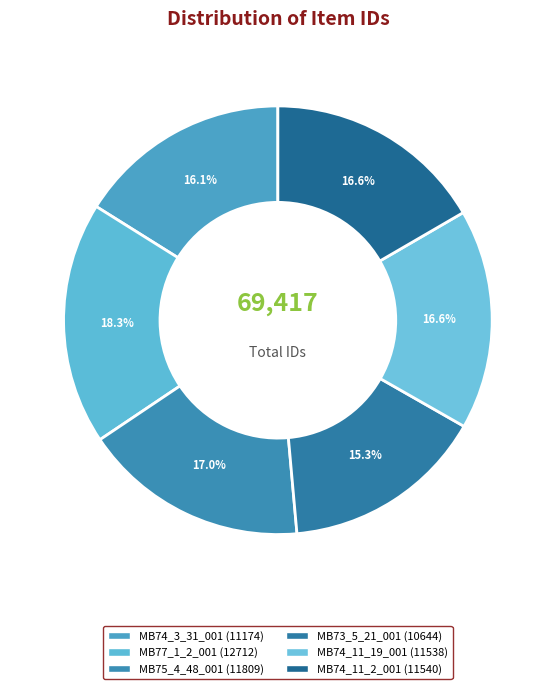

Count the number of slices in the pie.

6